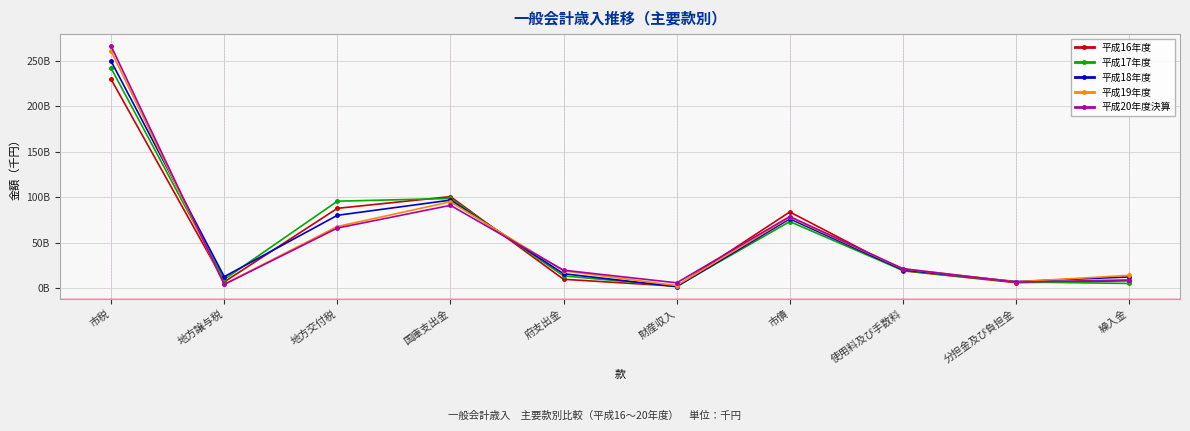

What are all the series names shown in the legend?

平成16年度, 平成17年度, 平成18年度, 平成19年度, 平成20年度決算